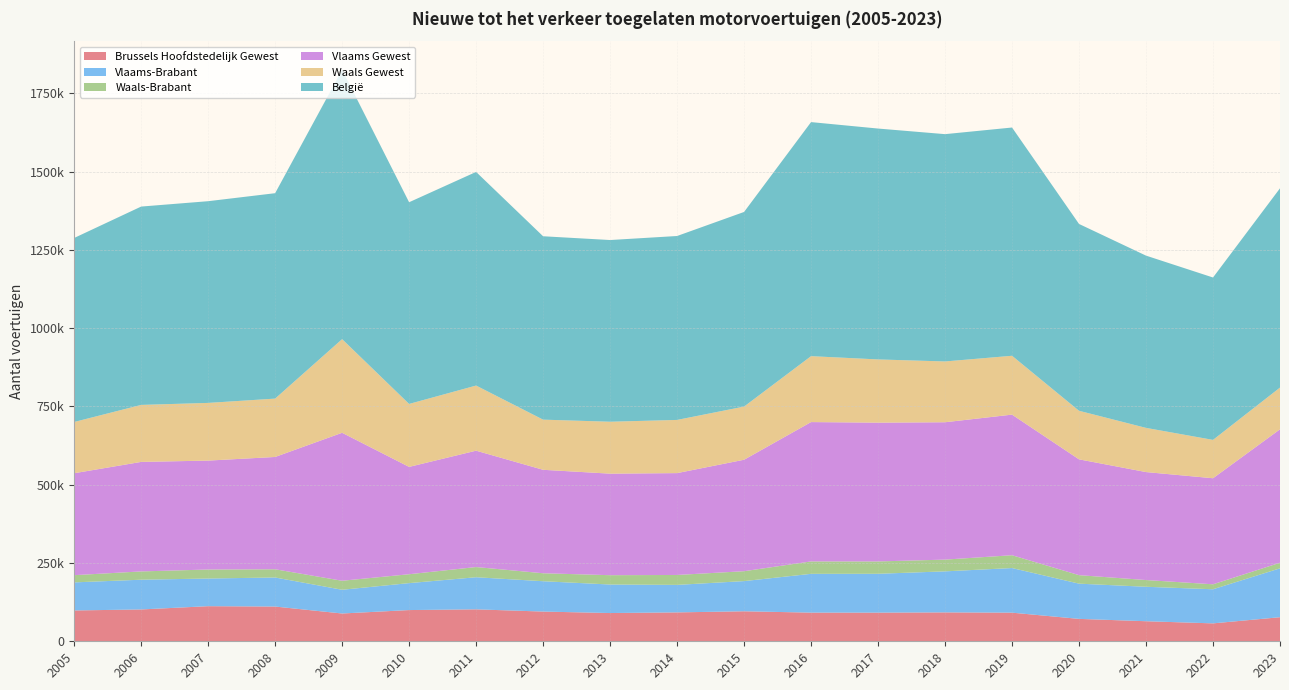

Reading left to right, transcribe all the data shown in this chart.

Brussels Hoofdstedelijk Gewest: 98472	101701	112154	110984	88770	99732	102033	94939	90232	92302	95847	91547	91525	92296	91457	71573	64072	57230	76921
Vlaams-Brabant: 89698	95008	88335	92830	75815	86078	102579	96912	91109	87861	96413	123919	124120	131082	142519	112524	110061	108961	156135
Waals-Brabant: 23028	26448	28790	26249	28781	28385	32563	25480	29799	31695	31596	39641	39422	37531	40931	27149	21532	15854	17880
Vlaams Gewest: 325606	349822	347885	358717	472642	342862	371670	330462	324335	325324	356034	445079	443354	438768	449099	369933	344859	338750	426184
Waals Gewest: 163686	182047	184274	186411	299083	201106	208020	160197	165831	169875	169809	210578	201903	194191	187987	155096	141133	122515	133258
België: 587764	633570	644313	656112	860495	644275	682399	585774	580400	587501	621690	747628	737484	726040	729094	596780	550227	518709	636598